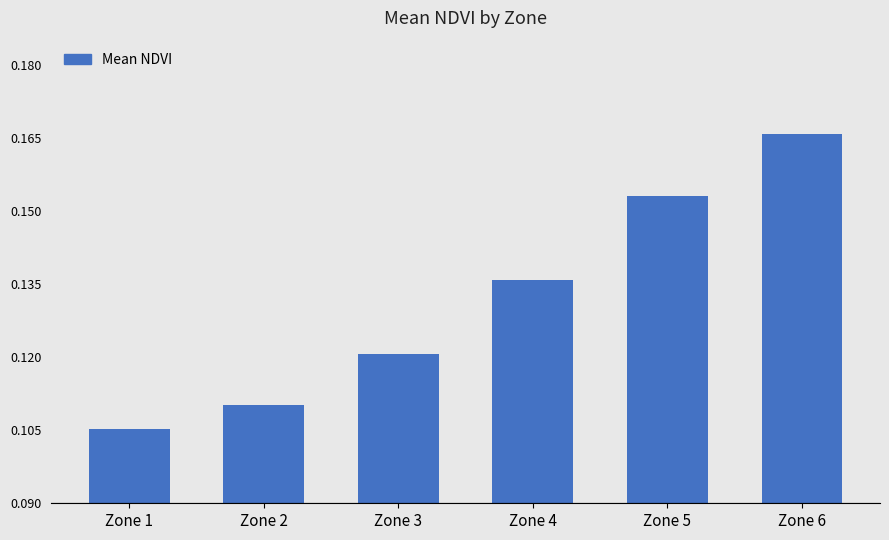

How many values are between 0 and 1?

6